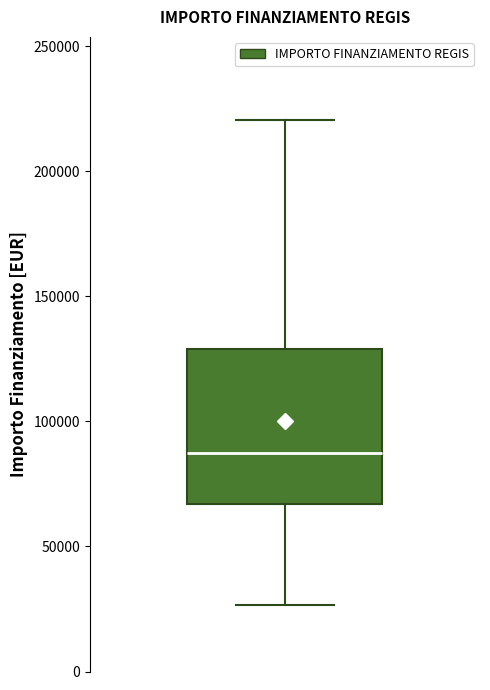

Transcribe this box plot: give where the median line is, the range the box spans, and where the two whiskers end, as read against the y-axis. The values are not printed on the chart, so give them approximately, as read against the axis.

median 85000, box 65000 to 130000, whiskers 25000 to 220000